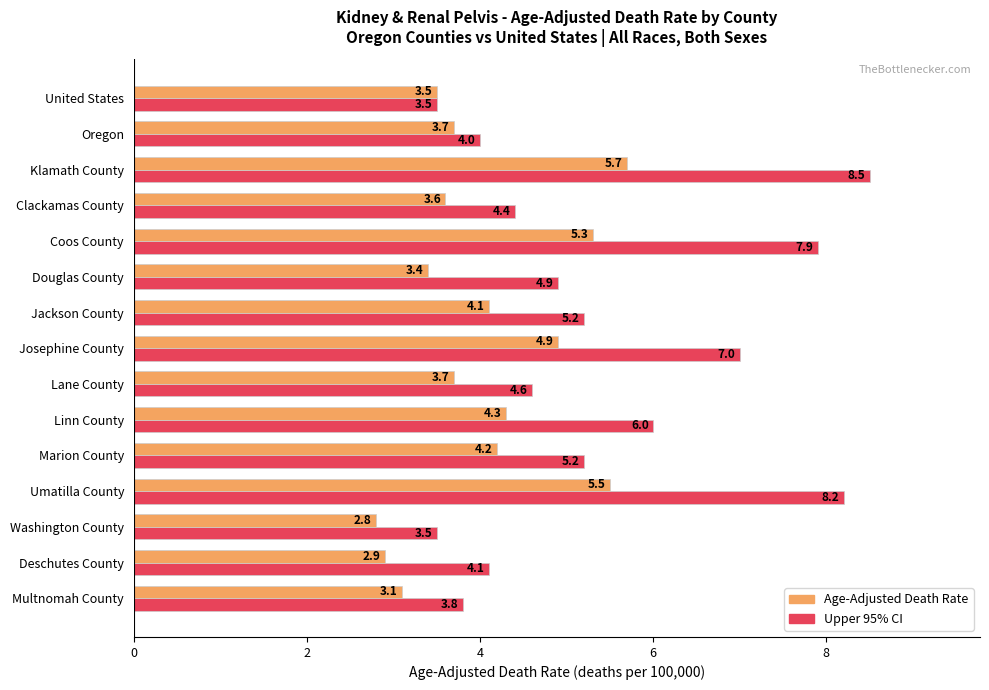

List the series in order of their peak value, lowest first.

Age-Adjusted Death Rate, Upper 95% CI